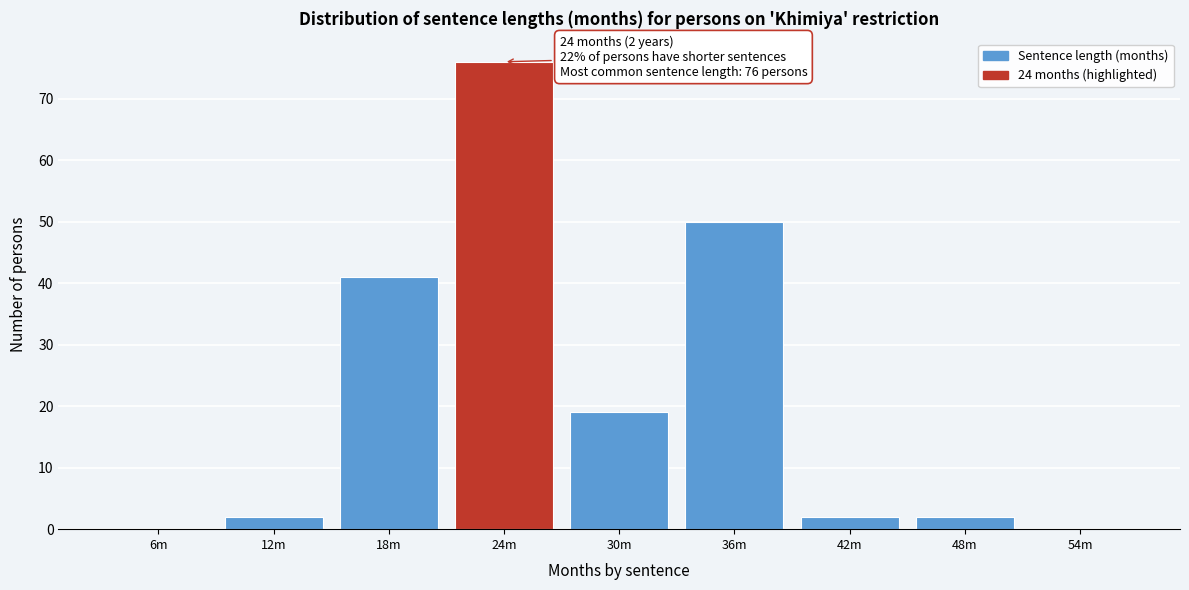

Reading left to right, extract all data points from this chart.

6m=0	12m=2	18m=41	24m=76	30m=19	36m=50	42m=2	48m=2	54m=0